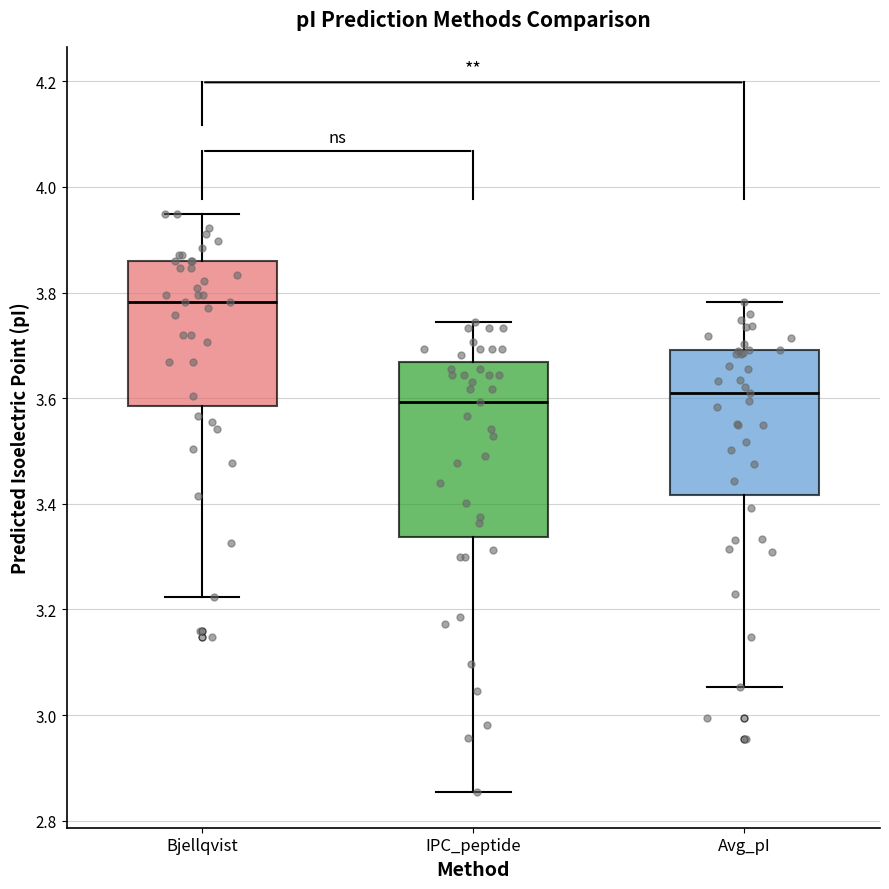

Reading left to right, transcribe this box plot: for each box, give where its median line is, the range the box spans, and where its two whiskers end, as read against the y-axis. The values are not printed on the chart, so give them approximately, as read against the axis.

Bjellqvist: median 3.78, box 3.58 to 3.86, whiskers 3.22 to 3.94
IPC_peptide: median 3.60, box 3.34 to 3.66, whiskers 2.86 to 3.74
Avg_pI: median 3.62, box 3.42 to 3.70, whiskers 3.06 to 3.78